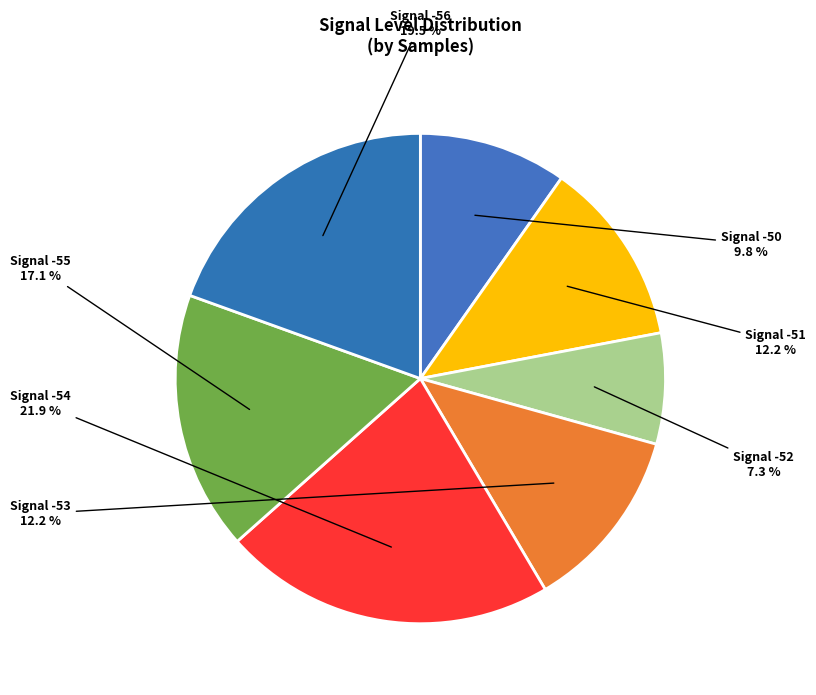

How many slices are in this pie chart?

7